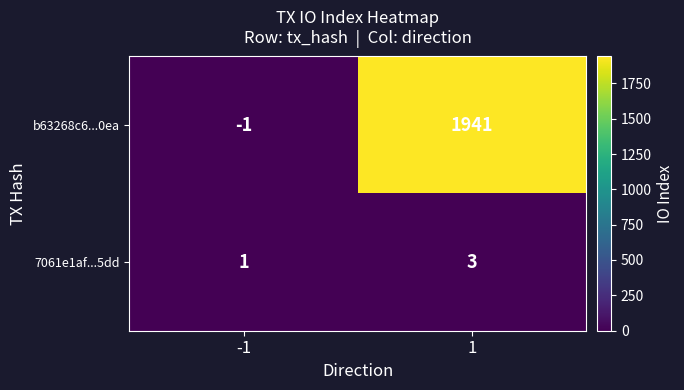

Reading left to right, extract all data points from this chart.

b63268c6...0ea: -1=-1	1=1941
7061e1af...5dd: -1=1	1=3